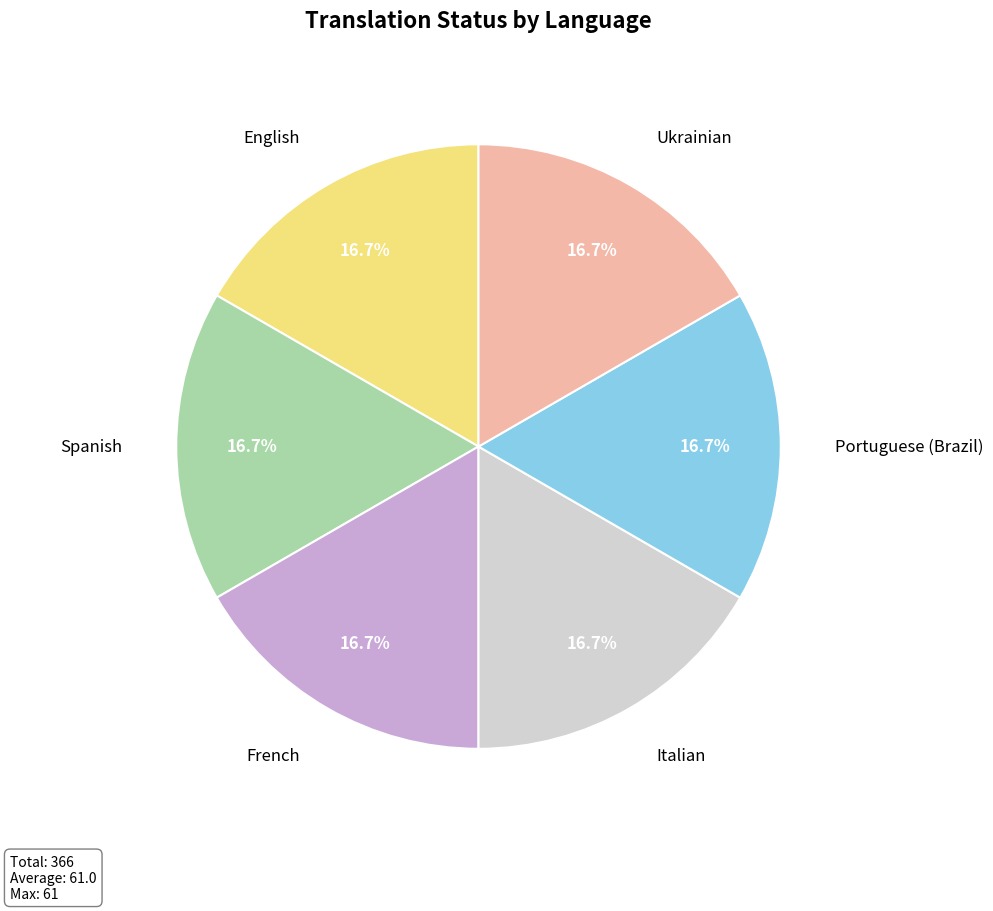

Is there a majority slice in this chart?

No